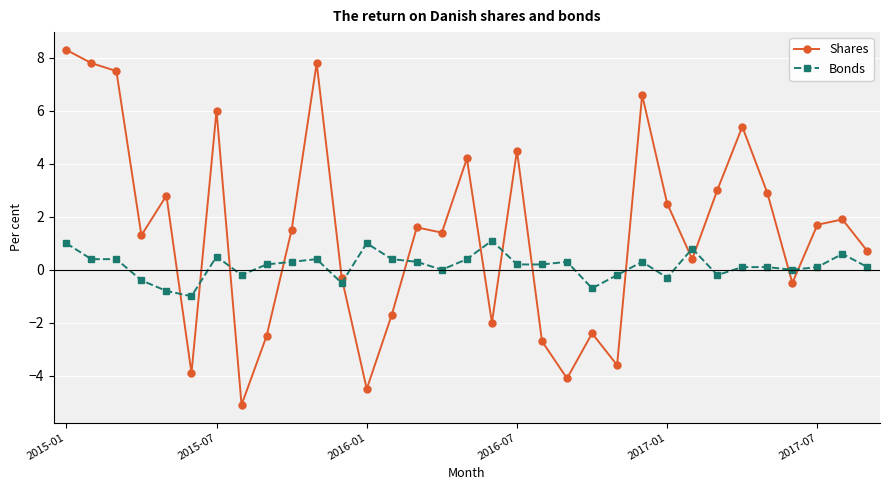

Which series has the largest total across all categories?

Shares